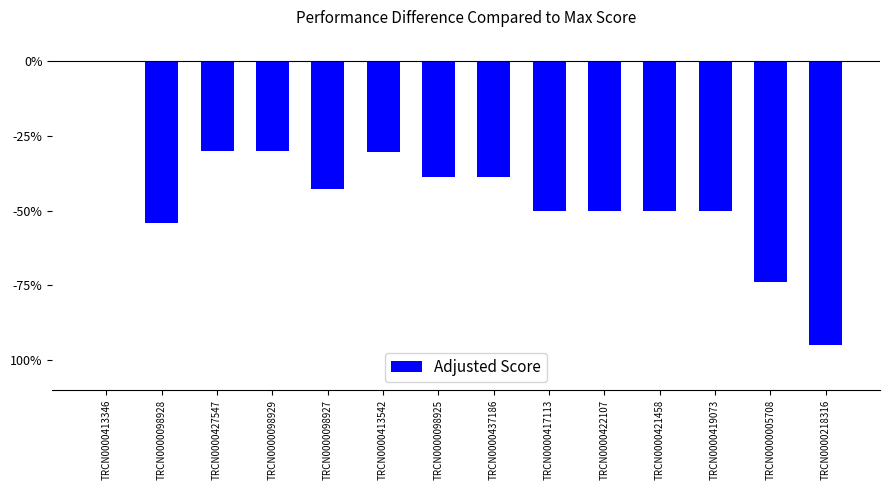

Reading left to right, what are all the values shown in this chart?

TRCN0000413346=0.0	TRCN0000098928=-54.2	TRCN0000427547=-30.2	TRCN0000098929=-30.2	TRCN0000098927=-42.9	TRCN0000413542=-30.6	TRCN0000098925=-38.9	TRCN0000437186=-38.9	TRCN0000417113=-50.0	TRCN0000422107=-50.0	TRCN0000421458=-50.0	TRCN0000419073=-50.0	TRCN0000005708=-74.0	TRCN0000218316=-95.0